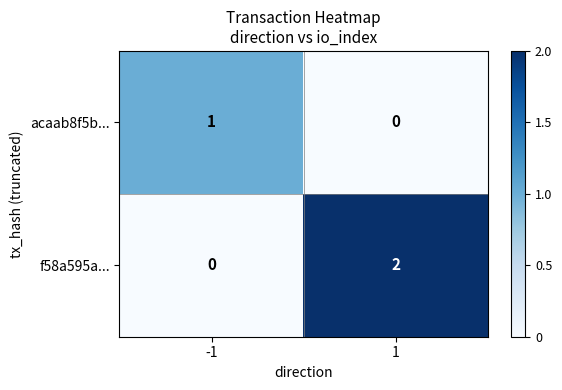

Between -1 and 1, which series saw the biggest shift?

f58a595a...